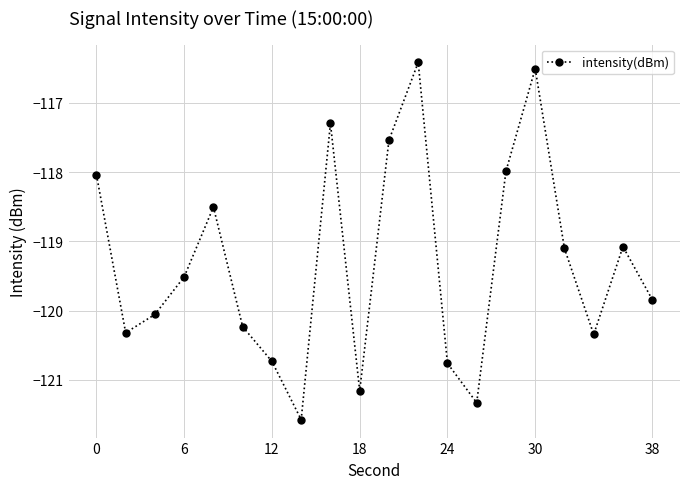

What is the difference between the maximum and minimum values?

5.2